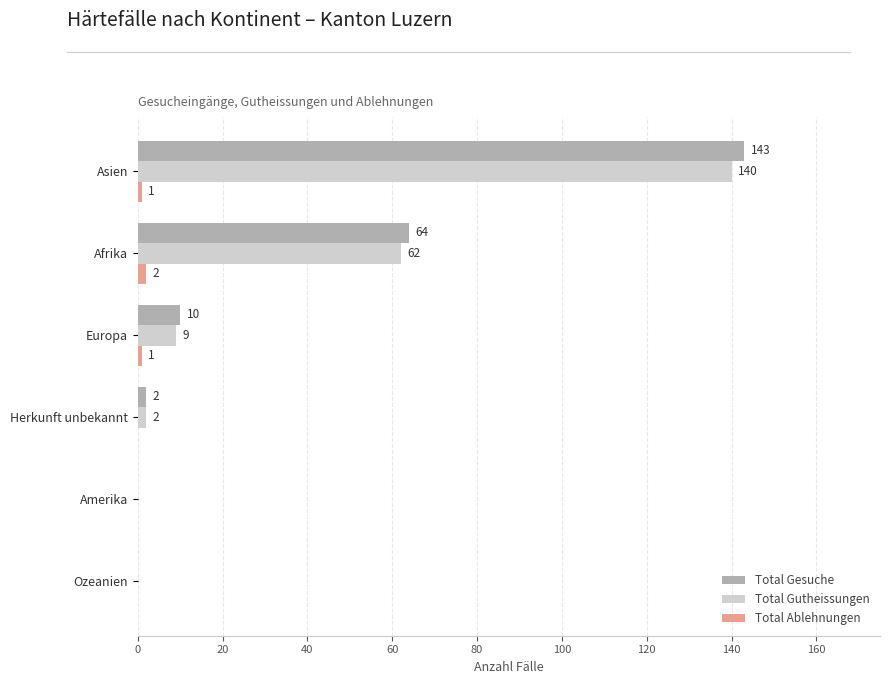

The Total Gutheissungen series shows -73 at Amerika. True or false?

False